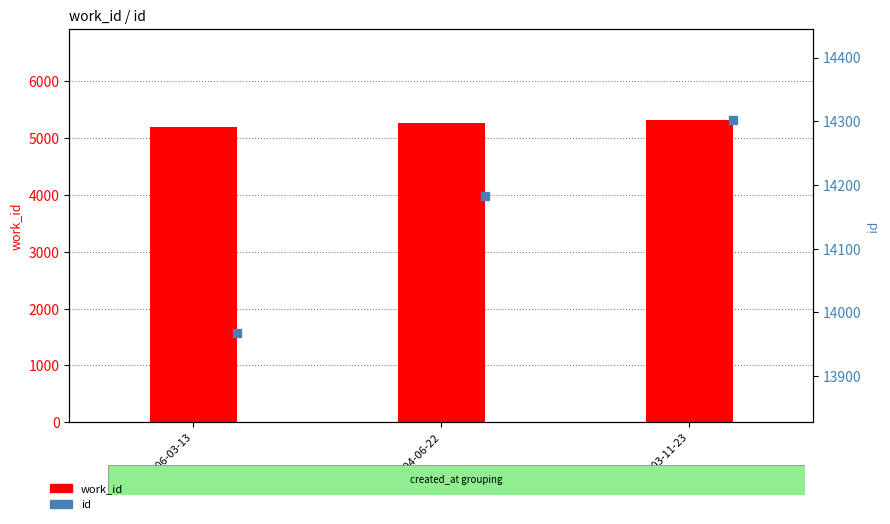

What are all the series names shown in the legend?

work_id, id